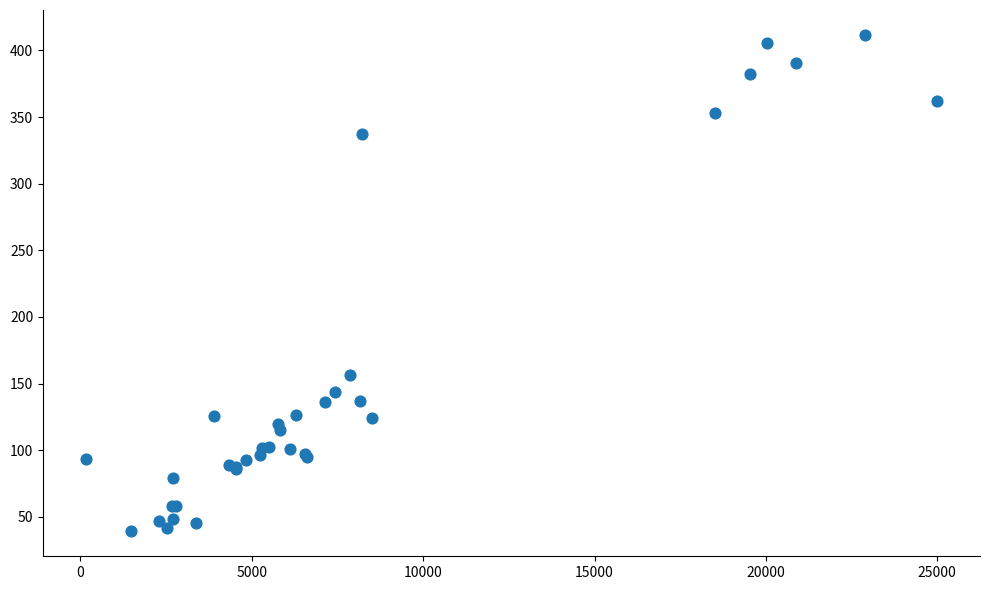

What Y value in the scatter plot is closest to 225?

156.3